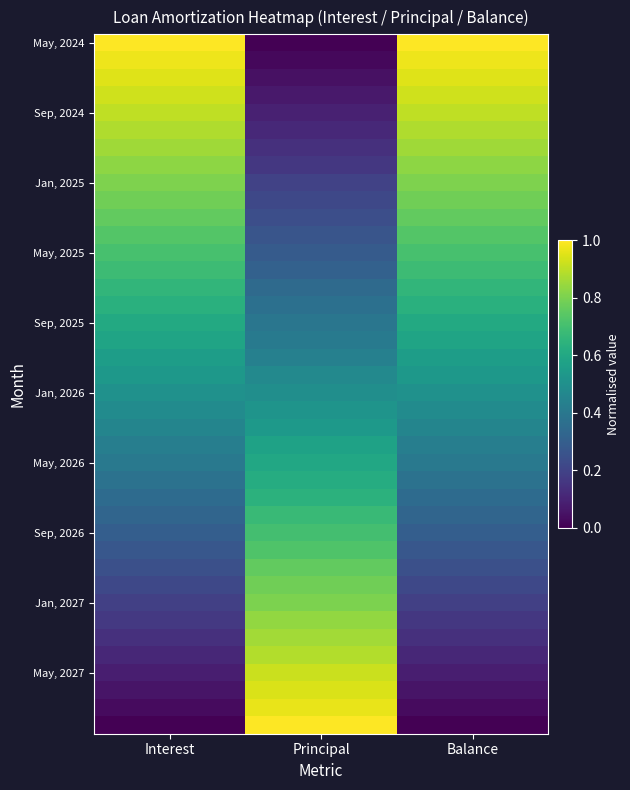

Which has a higher value, Balance or Interest?

Balance